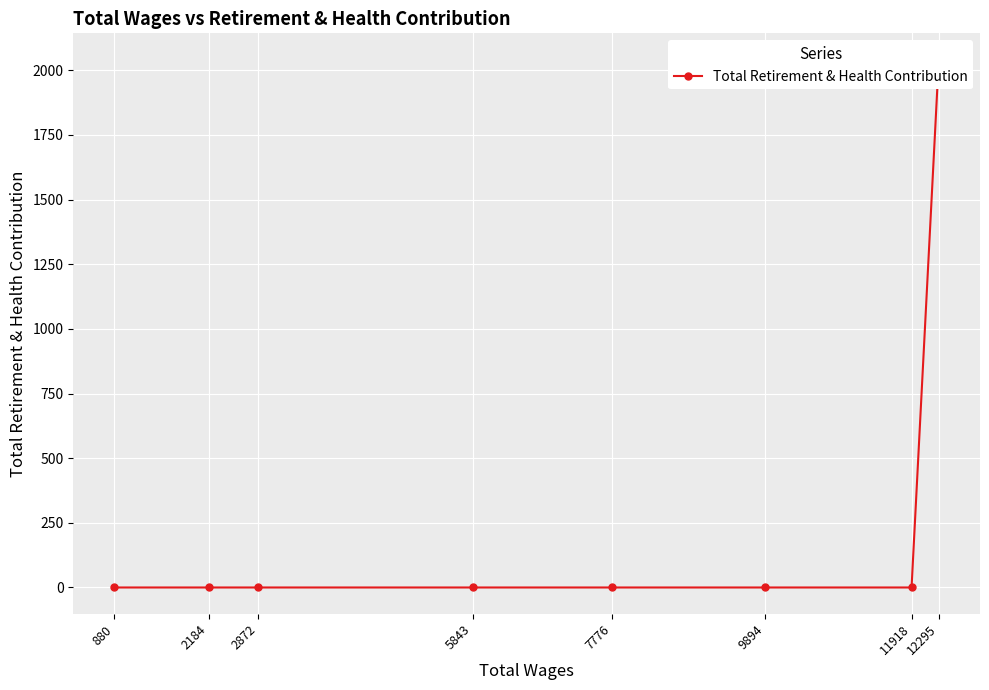

Rank the categories by value from lowest to highest.

11918, 9894, 7776, 5843, 2872, 2184, 880, 12295